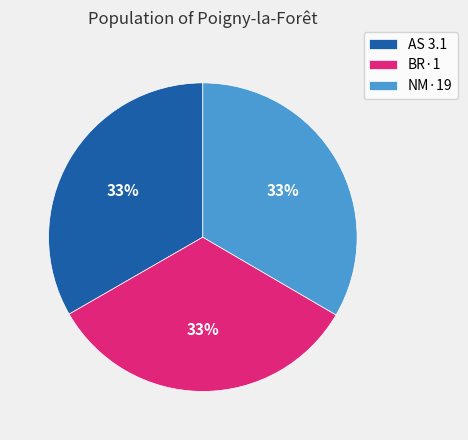

To the nearest percent, what portion does NM·19 represent?

33%